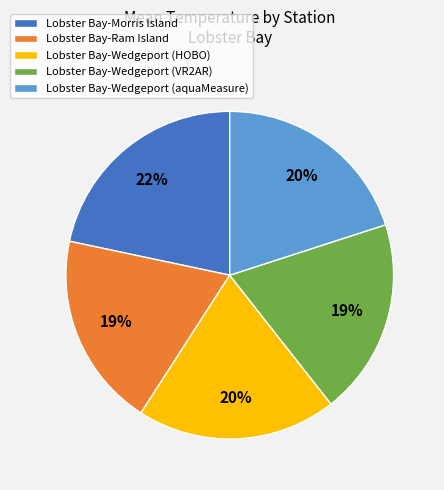

To the nearest percent, what is the average slice percentage?

20%